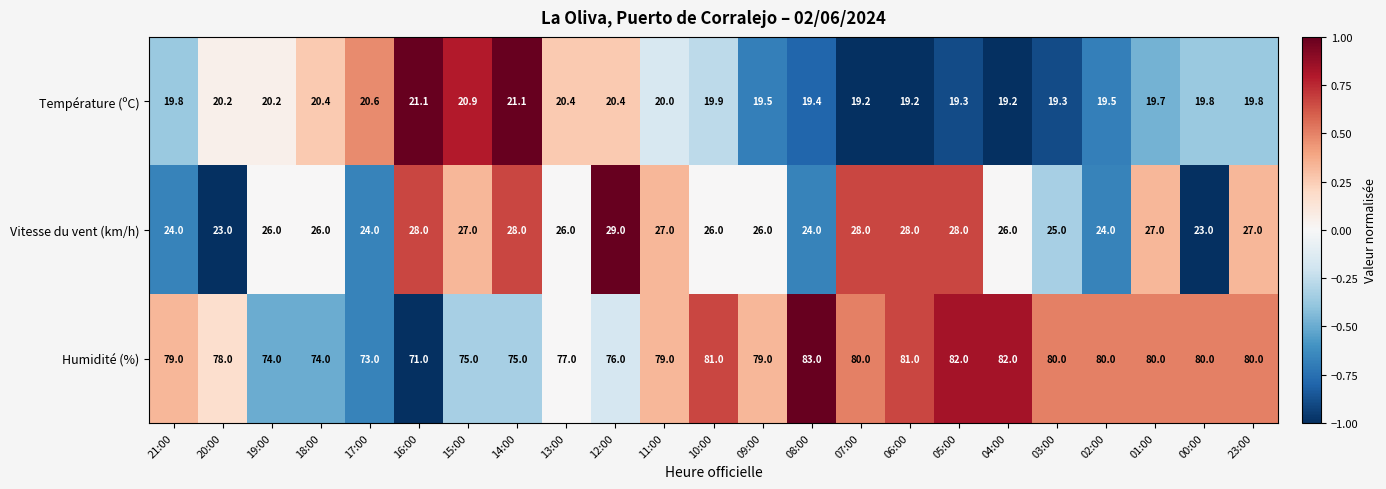

Which series changed the most between 02:00 and 00:00?

Vitesse du vent (km/h)